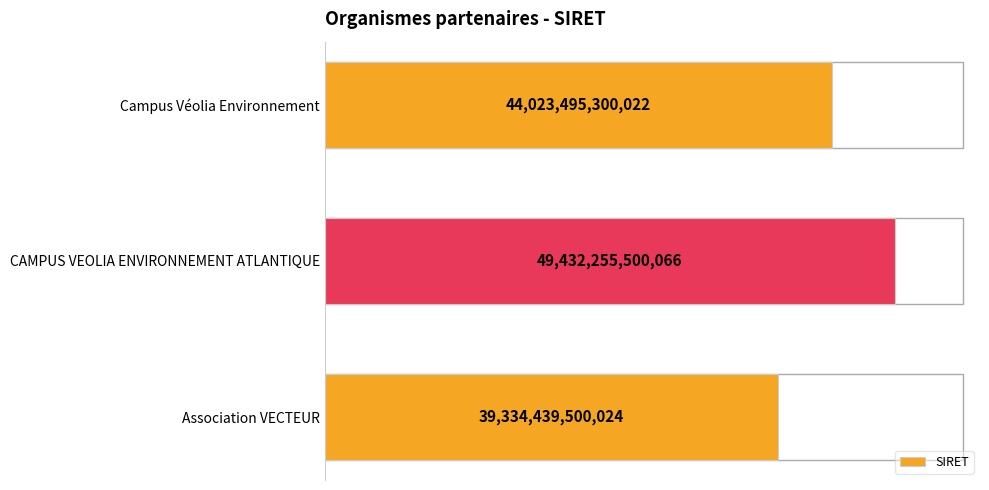

At which label is the value closest to 44383347500045?

Campus Véolia Environnement